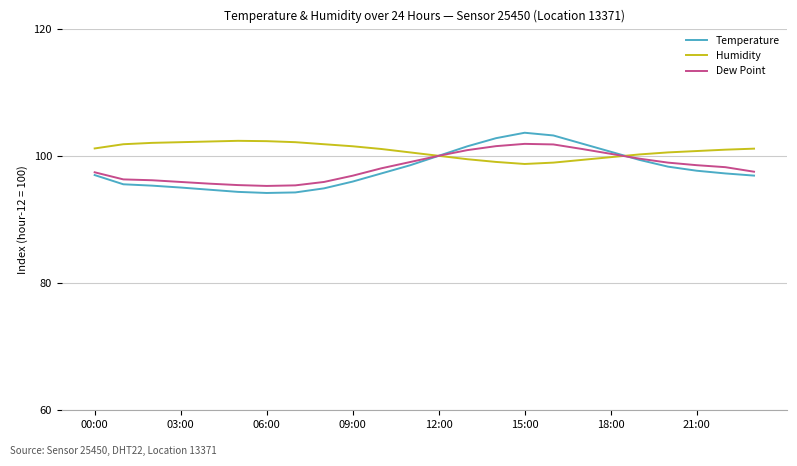

What is the greatest value displayed?

103.6